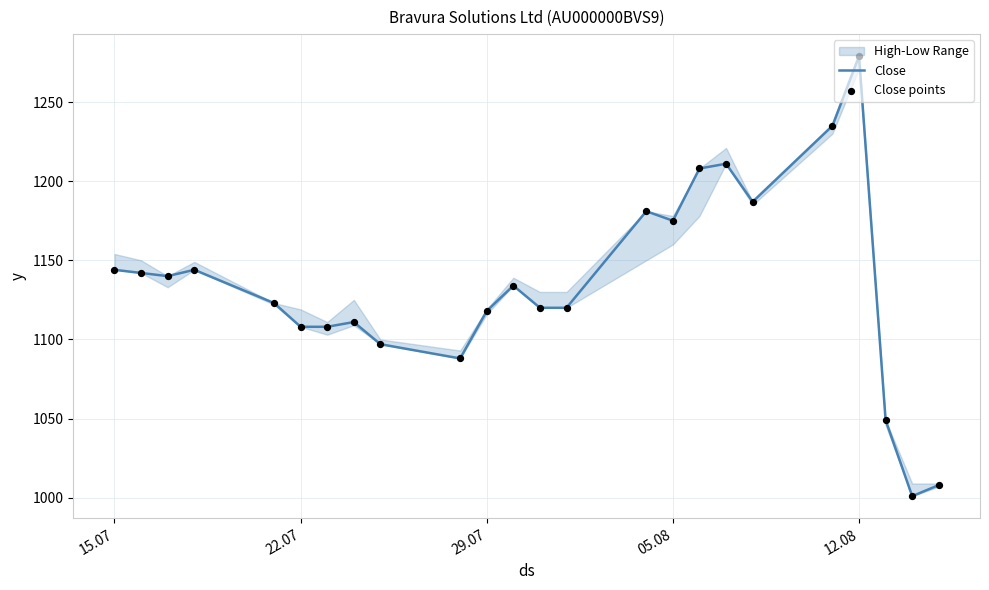

Which series has the largest total across all categories?

Close